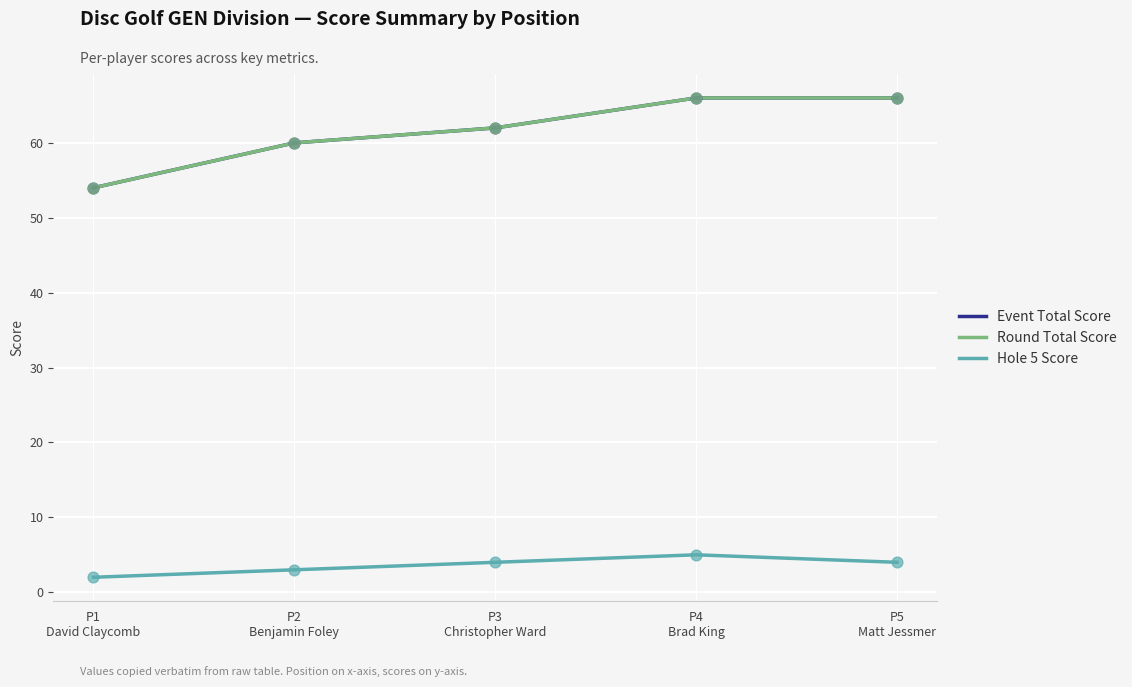

What is the total value across all series at P2
Benjamin Foley?

123